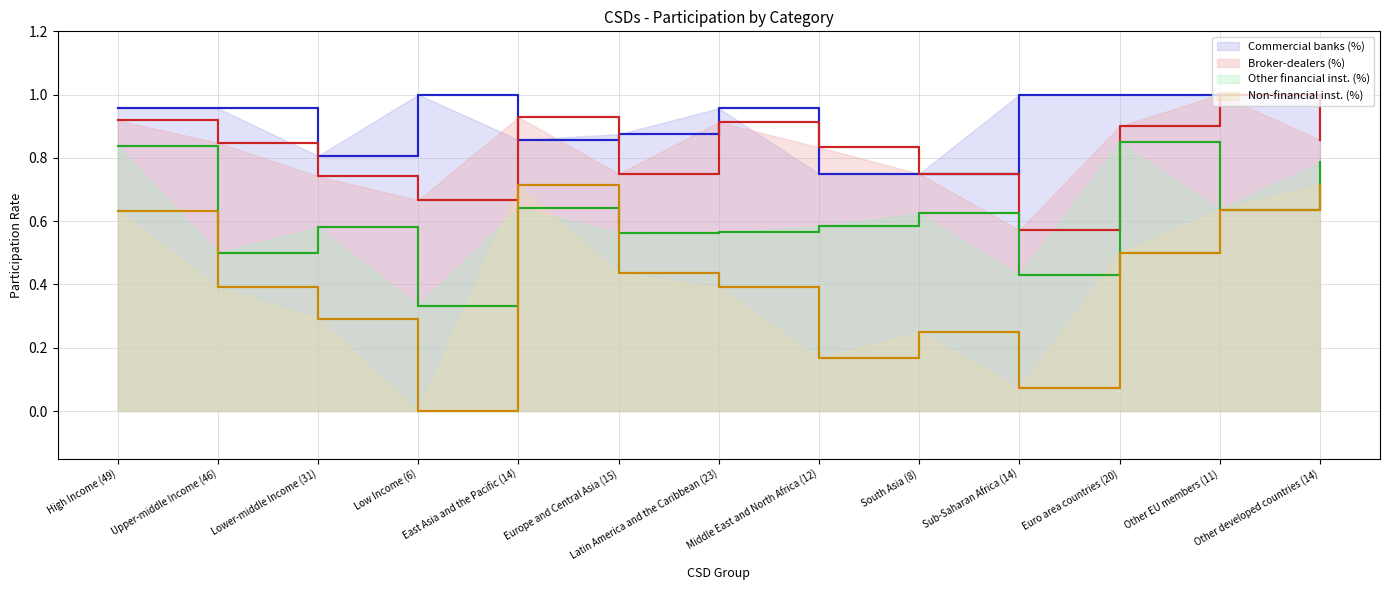

At which category does Broker-dealers (%) reach its first local valley?

Low Income (6)